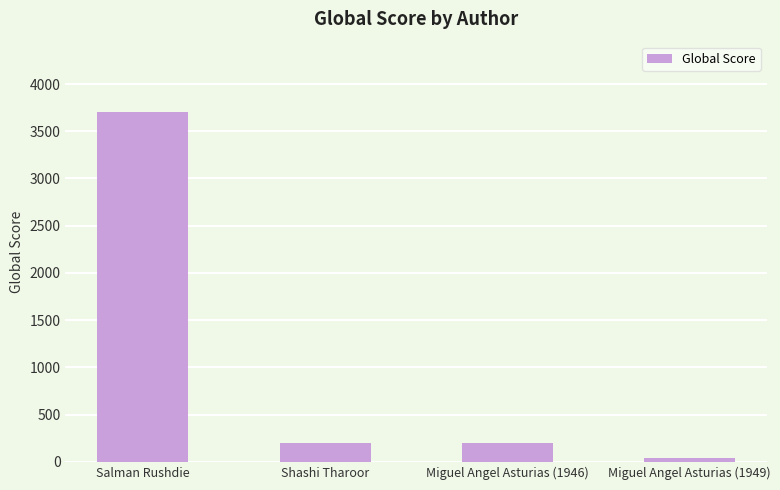

How many bars are there in total?

4